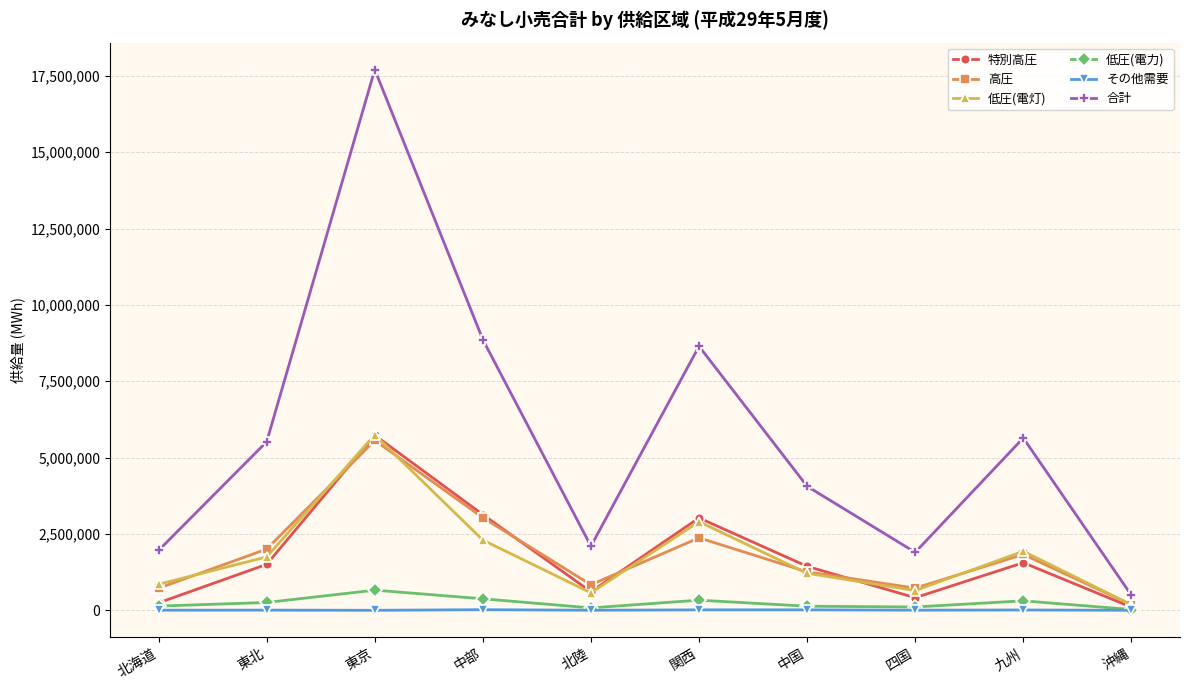

What is the label of the 6th point from the right?

北陸